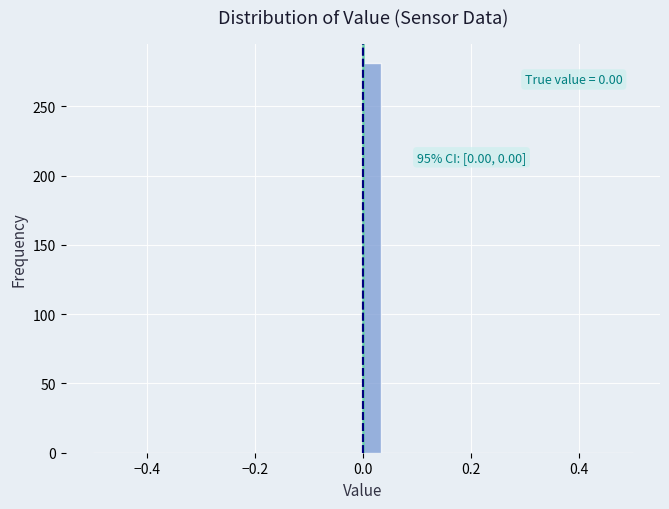

Around what value on the x-axis is the tallest bar? Give the approximate position of its centre, as read against the axis.

0.02